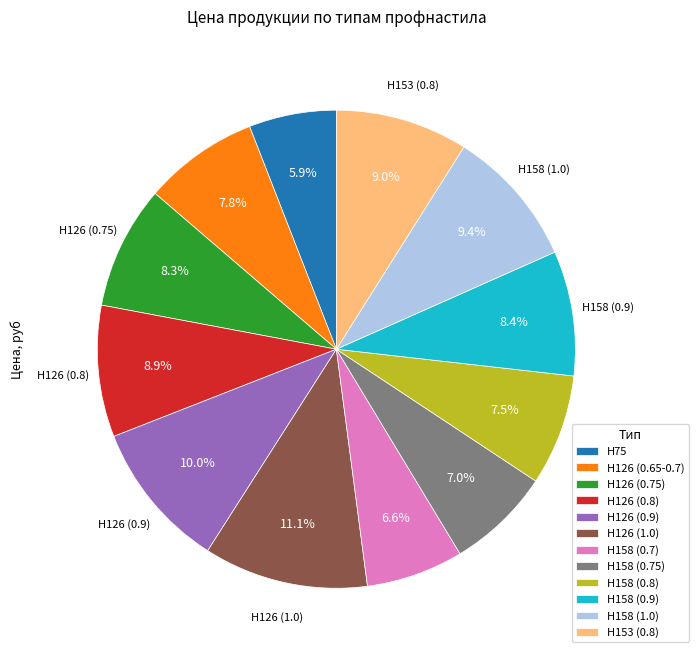

To the nearest percent, what is the difference between the largest and smallest slice percentages?

5%